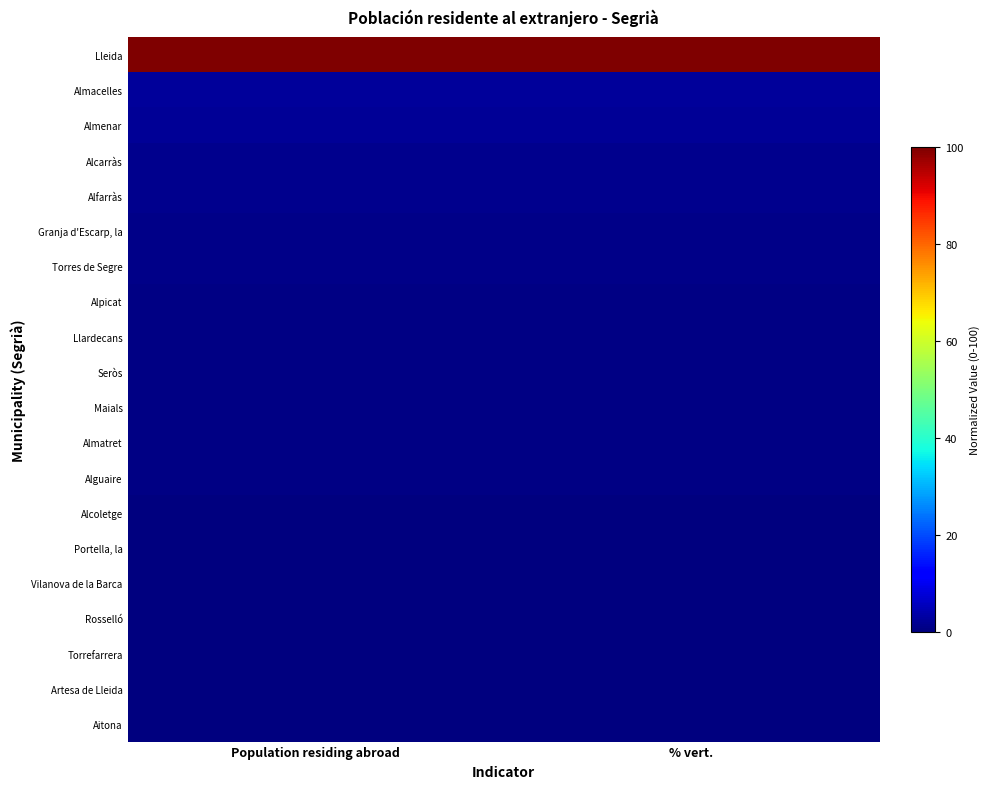

How many distinct data groups are displayed?

20